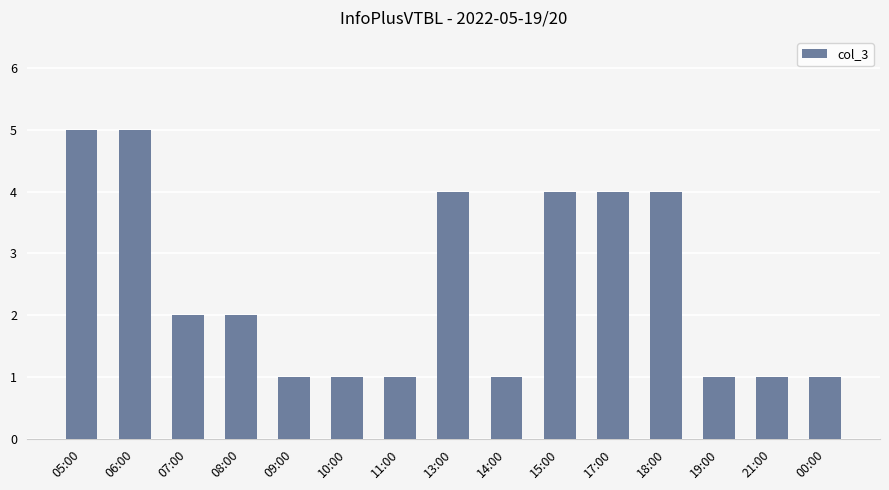

Are the bars grouped side by side (vs. stacked)?

No